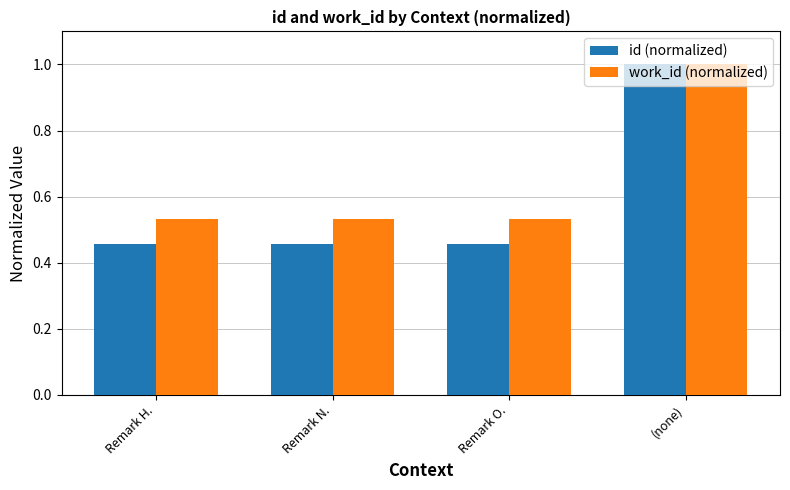

Which series has the largest total across all categories?

work_id (normalized)